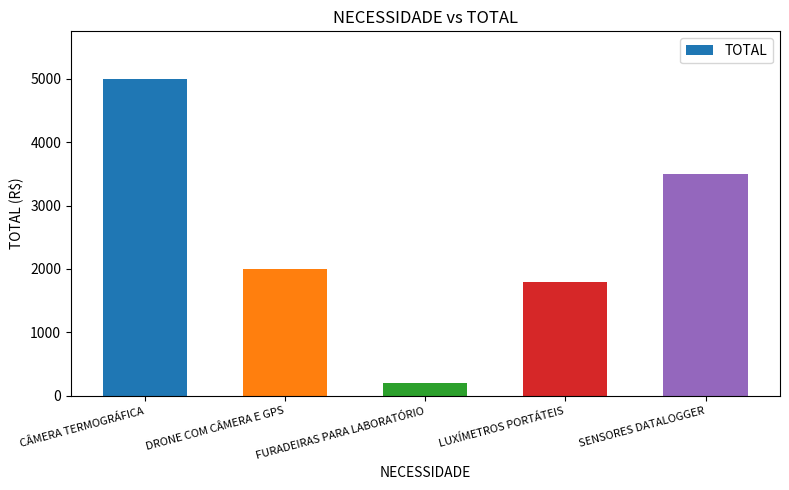

Count the number of categories in the chart.

5